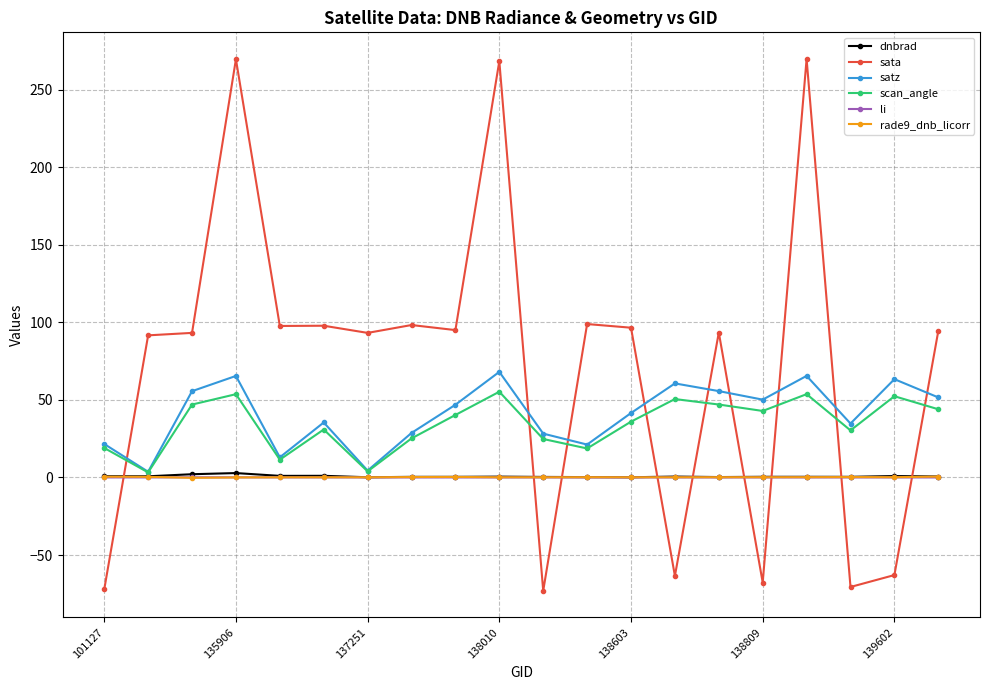

At how many categories does at least one series exceed 72?

14